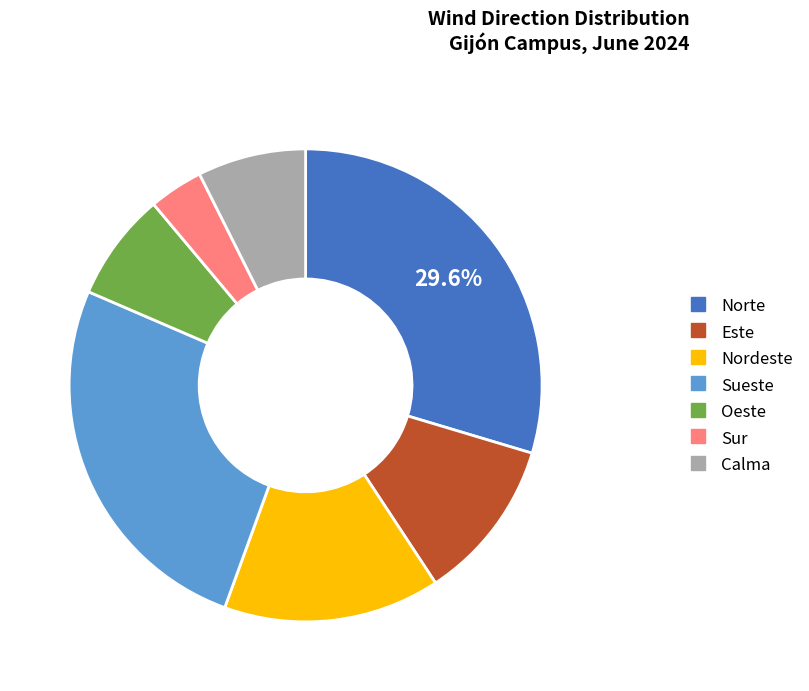

What is the largest slice in the pie chart?

Norte